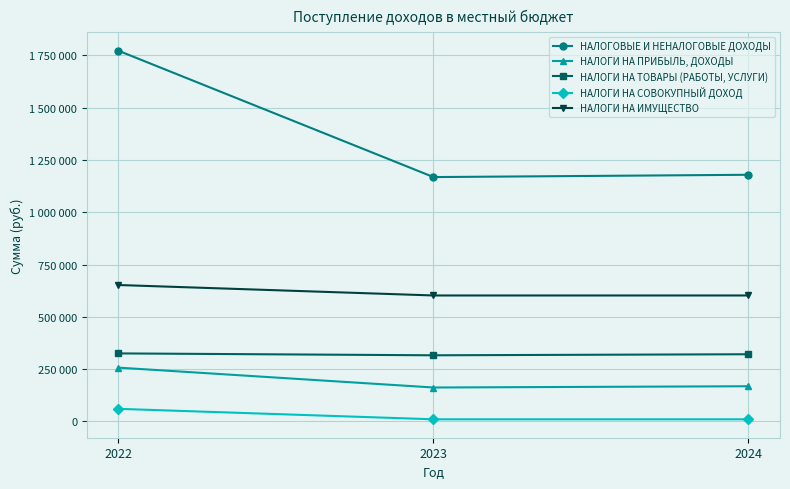

What is the value of the НАЛОГИ НА СОВОКУПНЫЙ ДОХОД point at the 2nd from the left?

10000